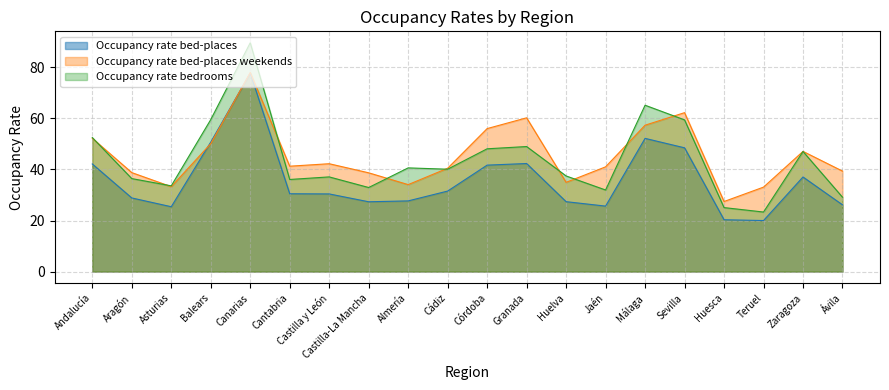

Reading left to right, extract all data points from this chart.

Occupancy rate bed-places: 42.1	28.8	25.4	50.7	77.8	30.5	30.4	27.3	27.7	31.5	41.7	42.3	27.4	25.6	52.2	48.5	20.3	20.0	37.0	26.1
Occupancy rate bed-places weekends: 52.2	38.8	33.2	50.1	78.0	41.3	42.2	38.7	34.1	40.5	56.0	60.2	35.0	41.0	57.3	62.2	27.4	33.1	47.1	39.4
Occupancy rate bedrooms: 52.5	36.4	33.6	59.5	89.6	36.1	37.1	32.9	40.6	40.1	48.1	49.0	37.5	31.9	65.2	59.4	25.1	23.3	47.0	29.1